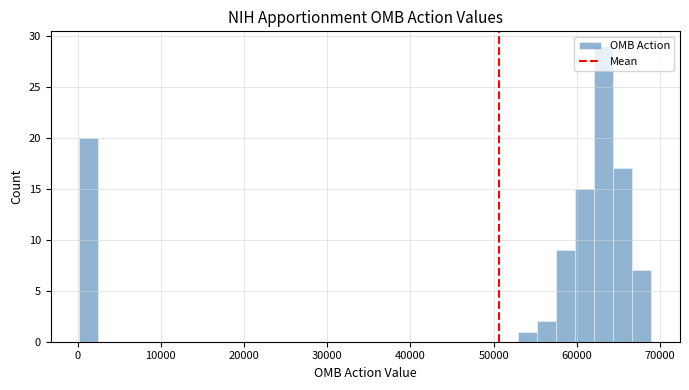

Read against the x-axis, roughly where is the centre of the tallest bar?

63000